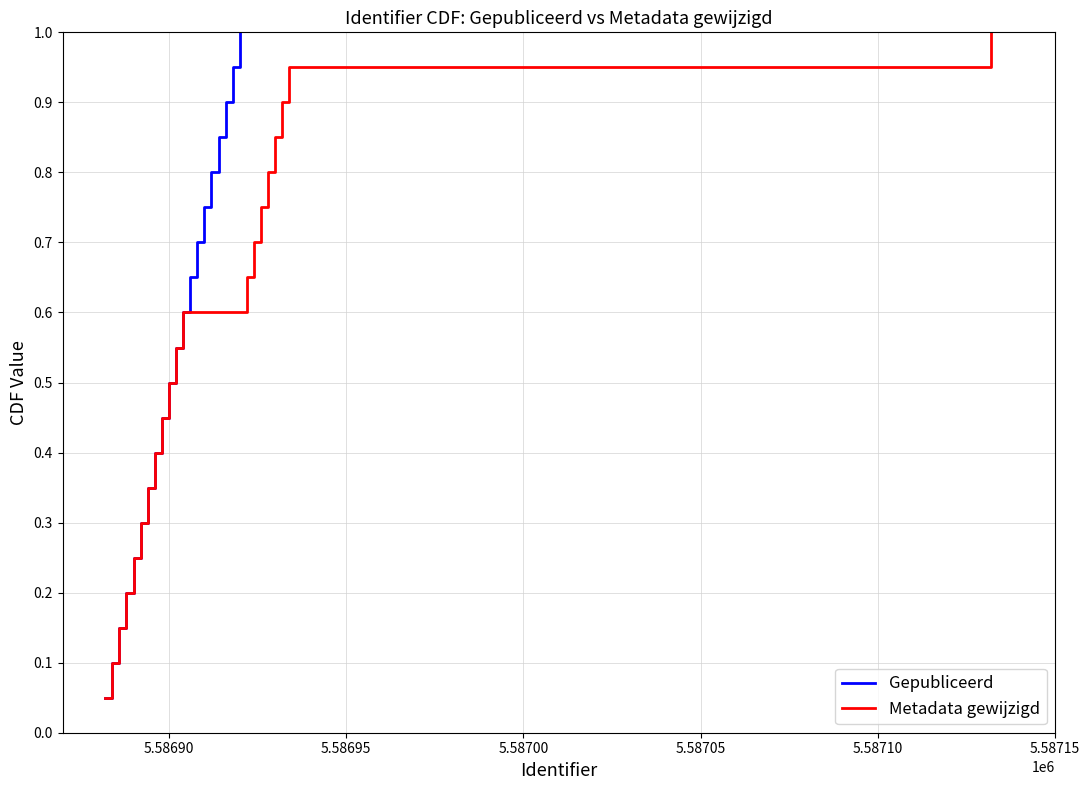

How many lines are shown in the chart?

2